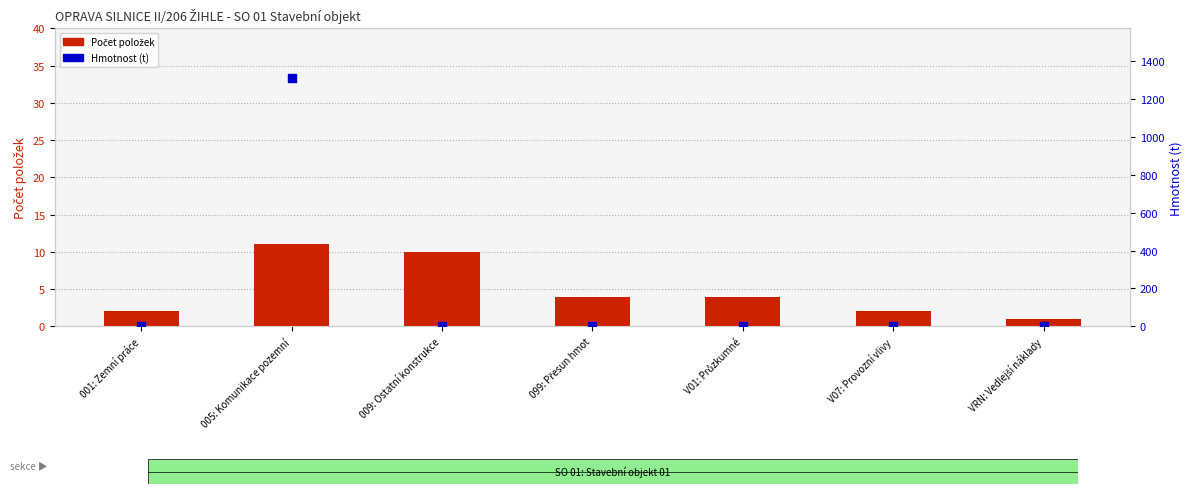

At which category is the sum across all series the highest?

005: Komunikace pozemní